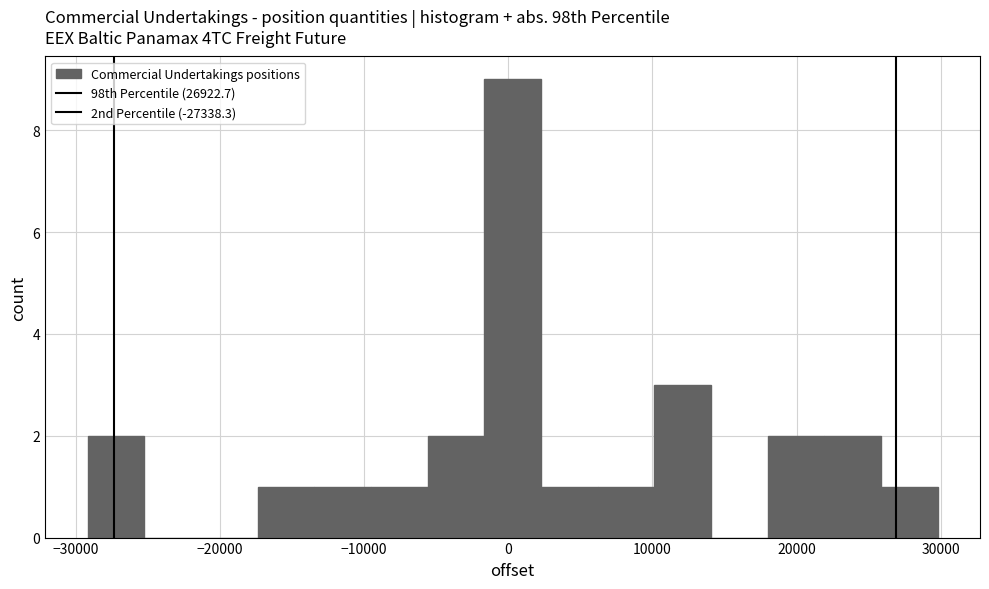

Around what value on the x-axis is the tallest bar? Give the approximate position of its centre, as read against the axis.

0